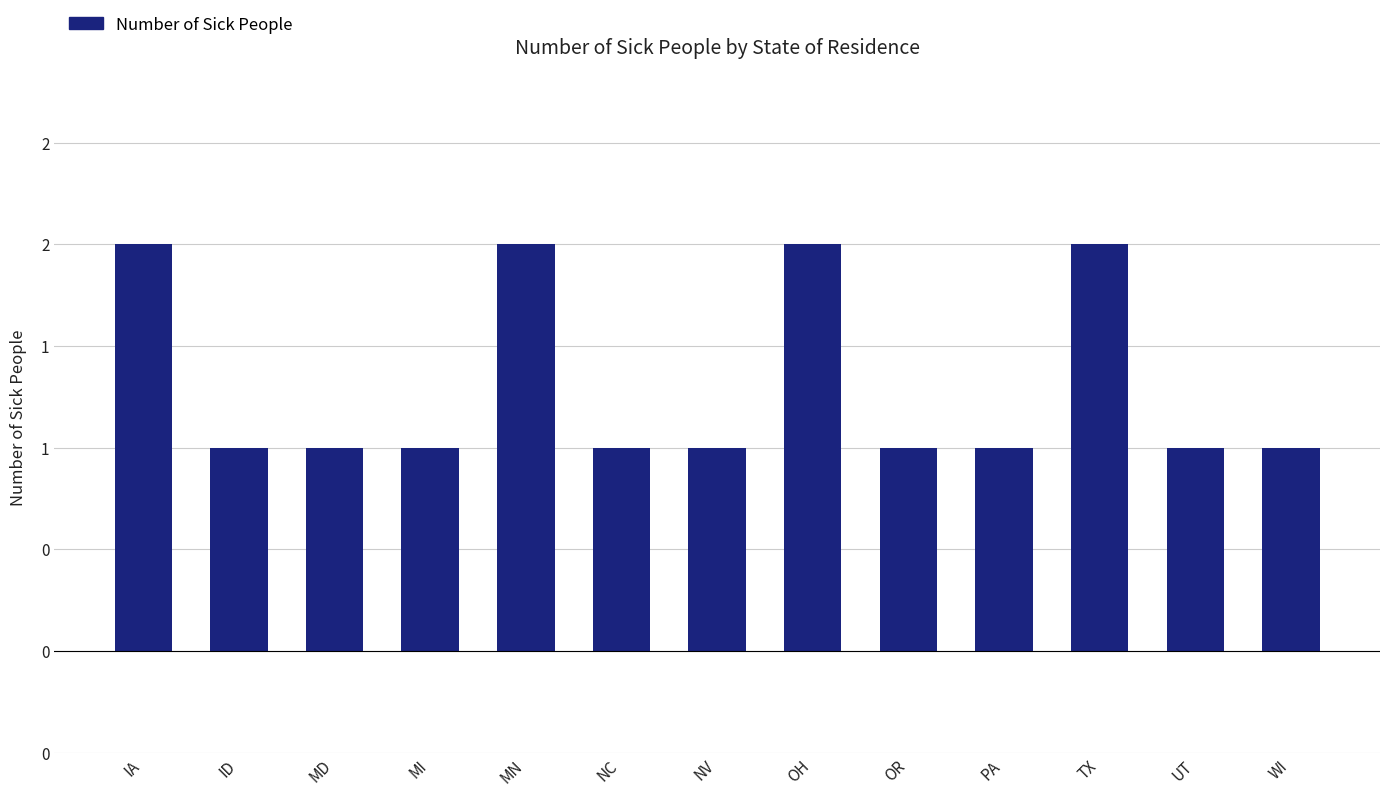

Are the bars horizontal?

No